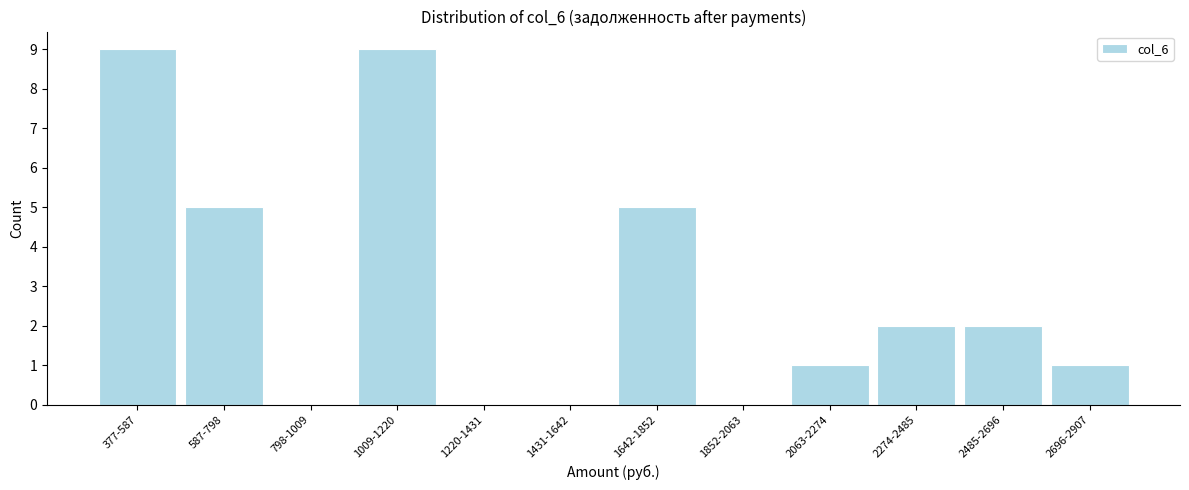

Reading left to right, list all the values displayed in this chart.

377-587=9	587-798=5	798-1009=0	1009-1220=9	1220-1431=0	1431-1642=0	1642-1852=5	1852-2063=0	2063-2274=1	2274-2485=2	2485-2696=2	2696-2907=1